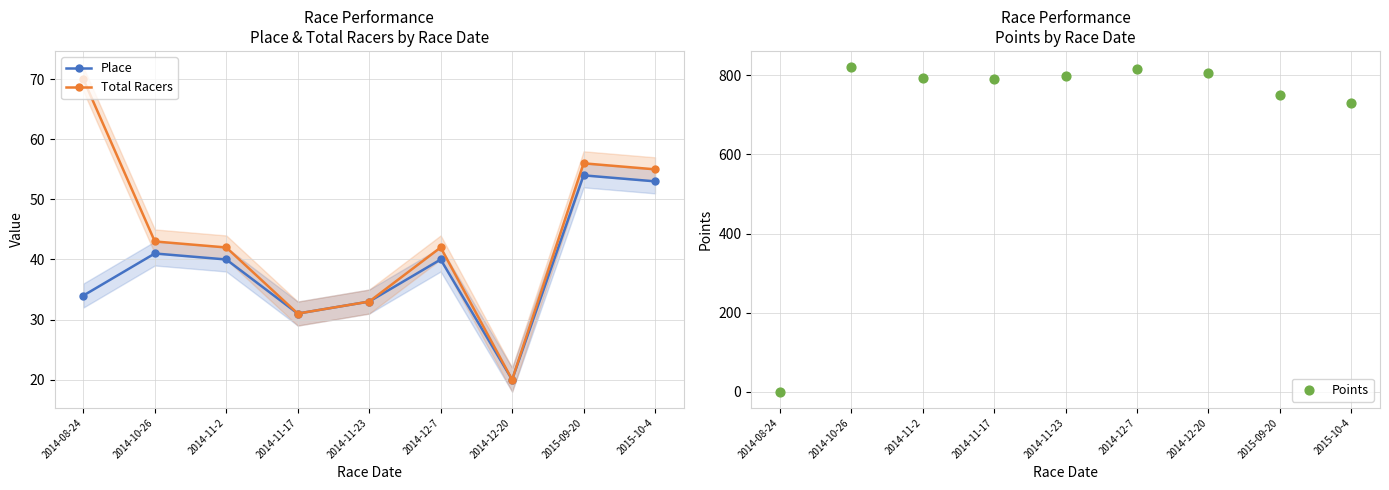

Which series reaches the maximum Y coordinate?

Points